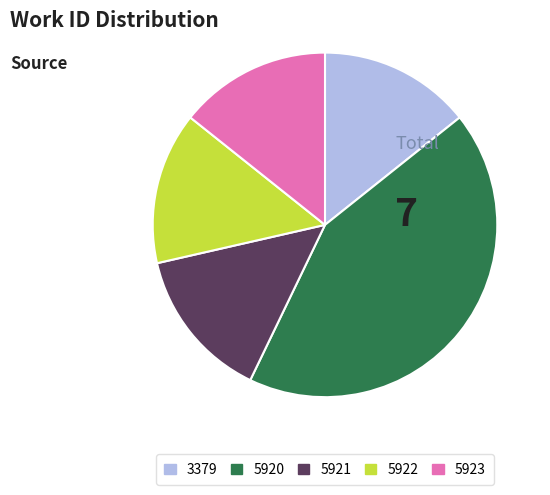

Which category has the biggest portion of the pie?

5920